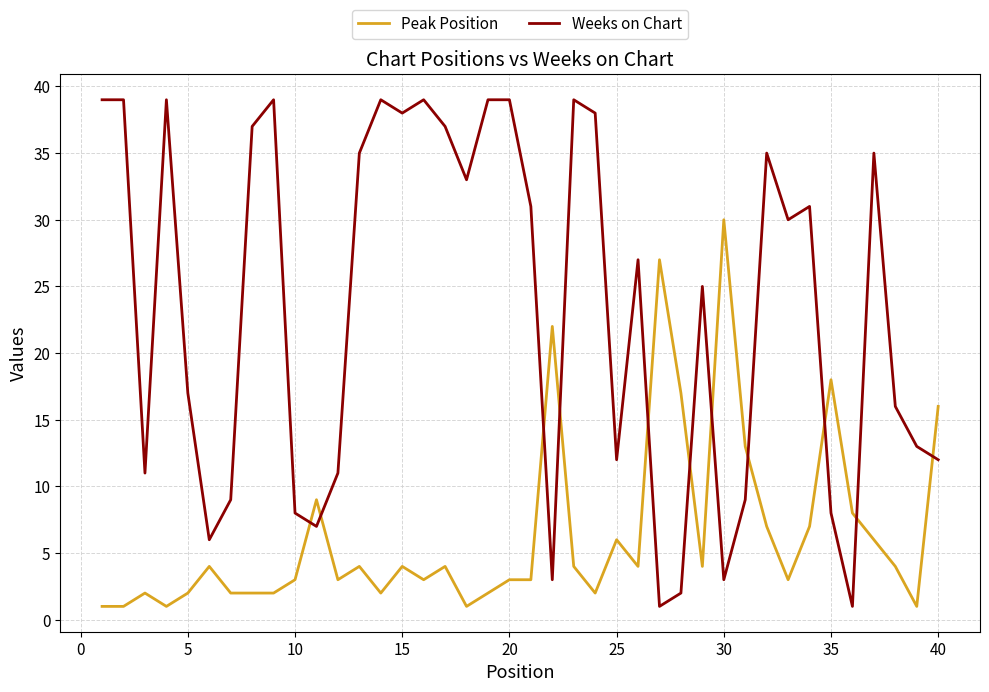

After their last crossing, which series has the higher values: Peak Position or Weeks on Chart?

Peak Position